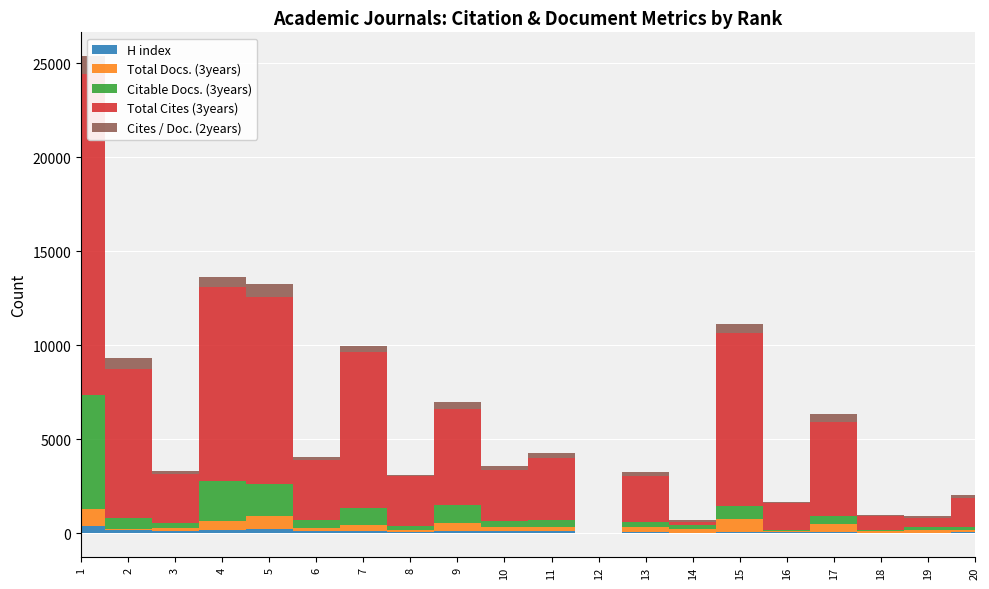

Which series has the widest spread of values?

Total Cites (3years)